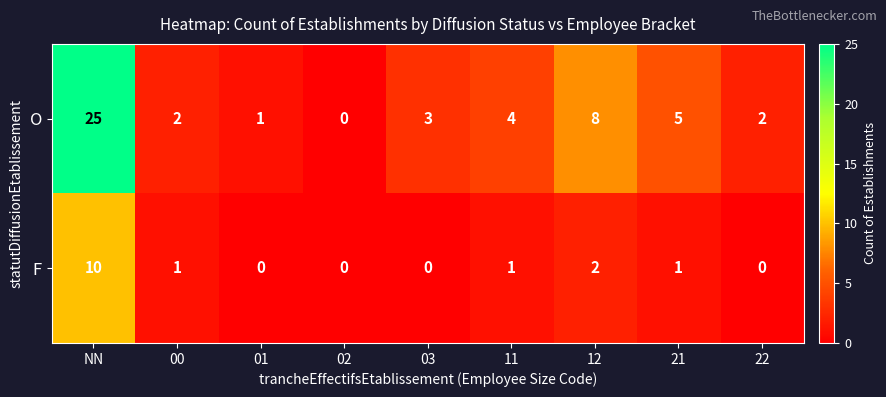

What is the difference between the O values at 21 and 12?

3